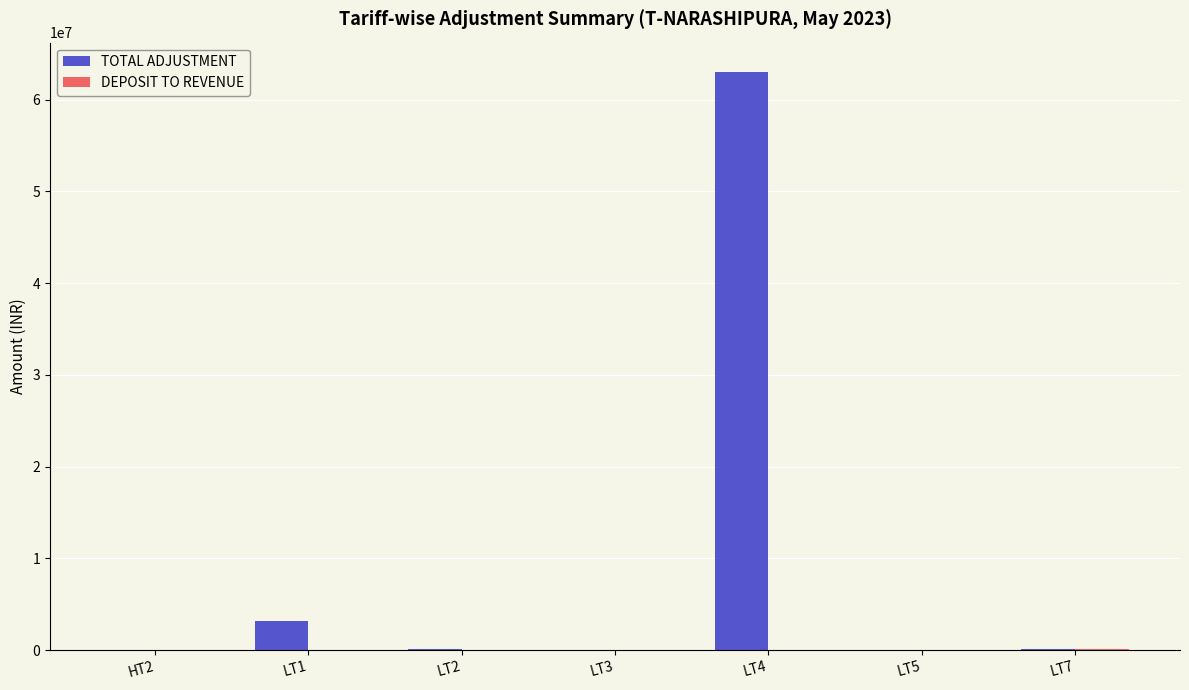

What is the sum of all TOTAL ADJUSTMENT values?

66408649.4